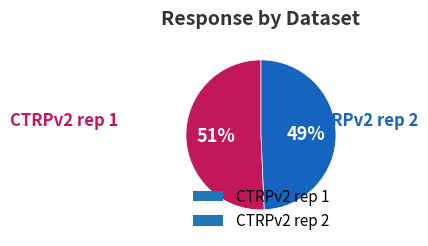

Does CTRPv2 rep 1 account for over 50% of the chart?

Yes